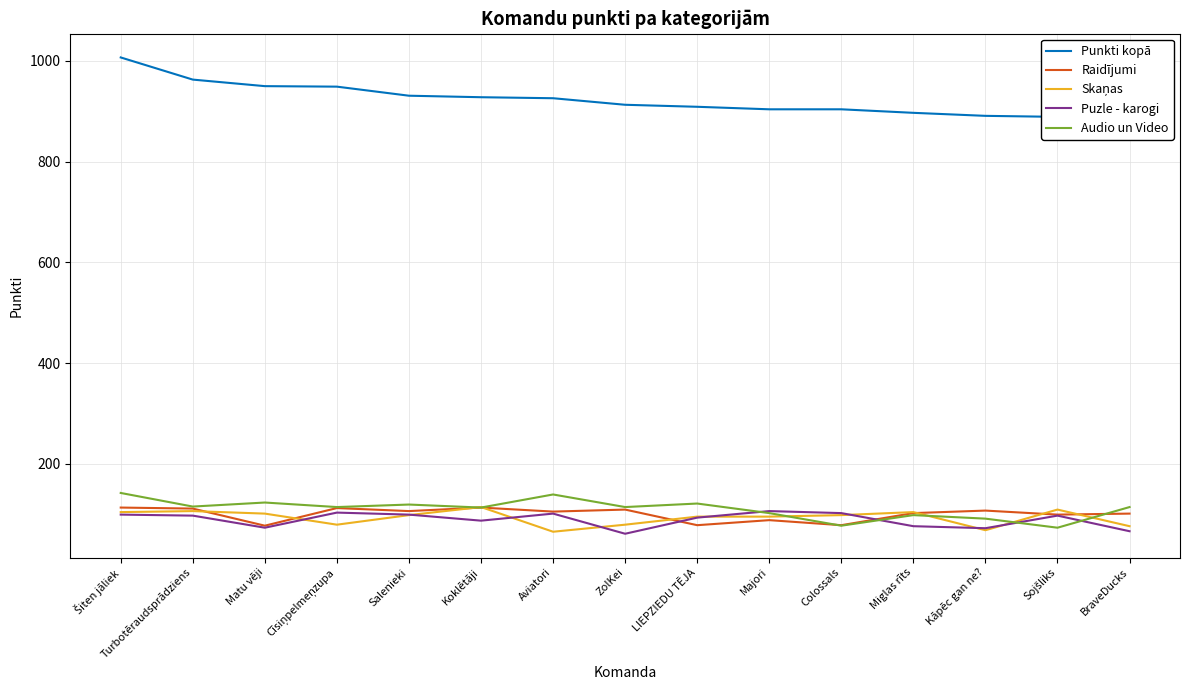

True or false: Puzle - karogi has a value of 101 at Aviatori.

True